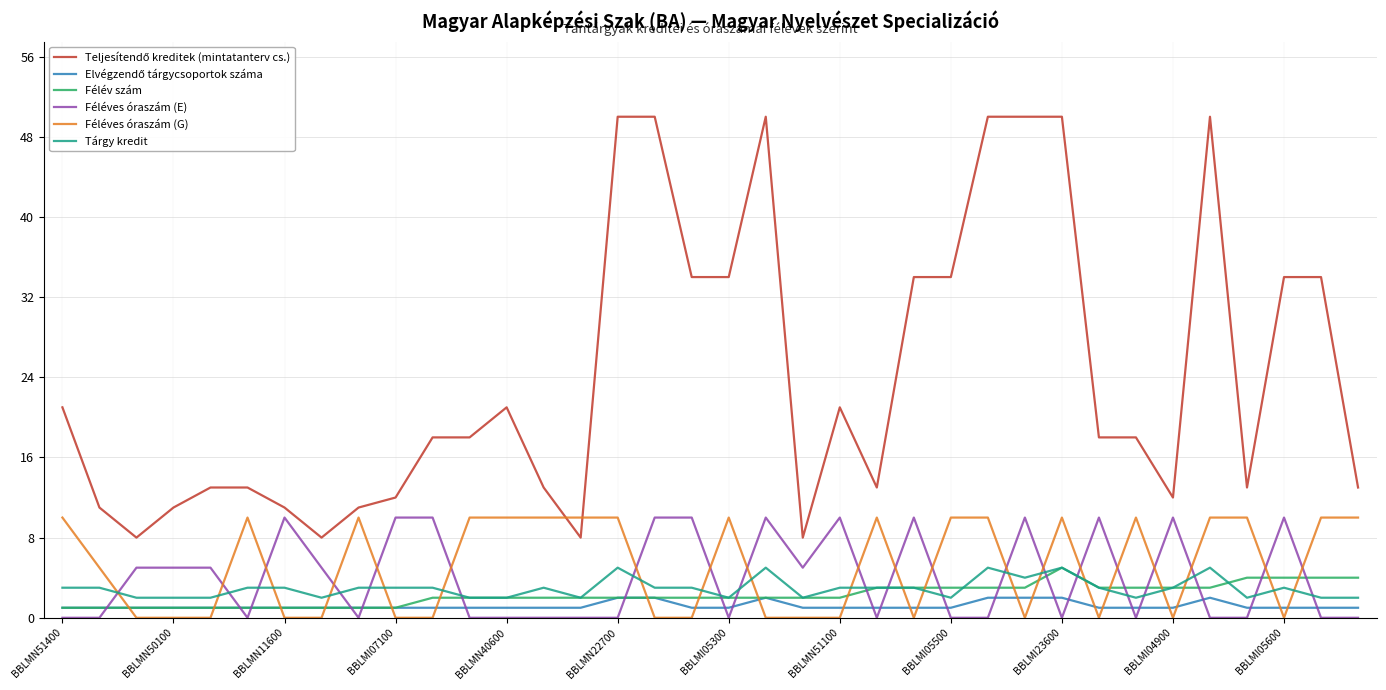

What is the greatest value displayed?

50